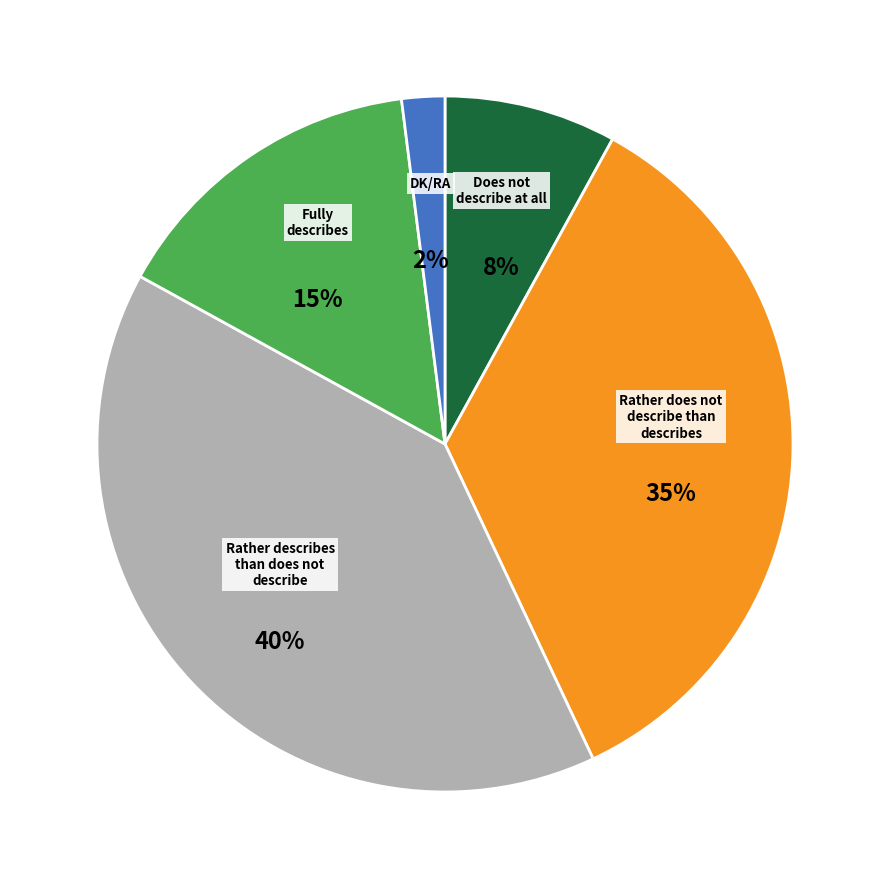

Does any single category account for the majority?

No